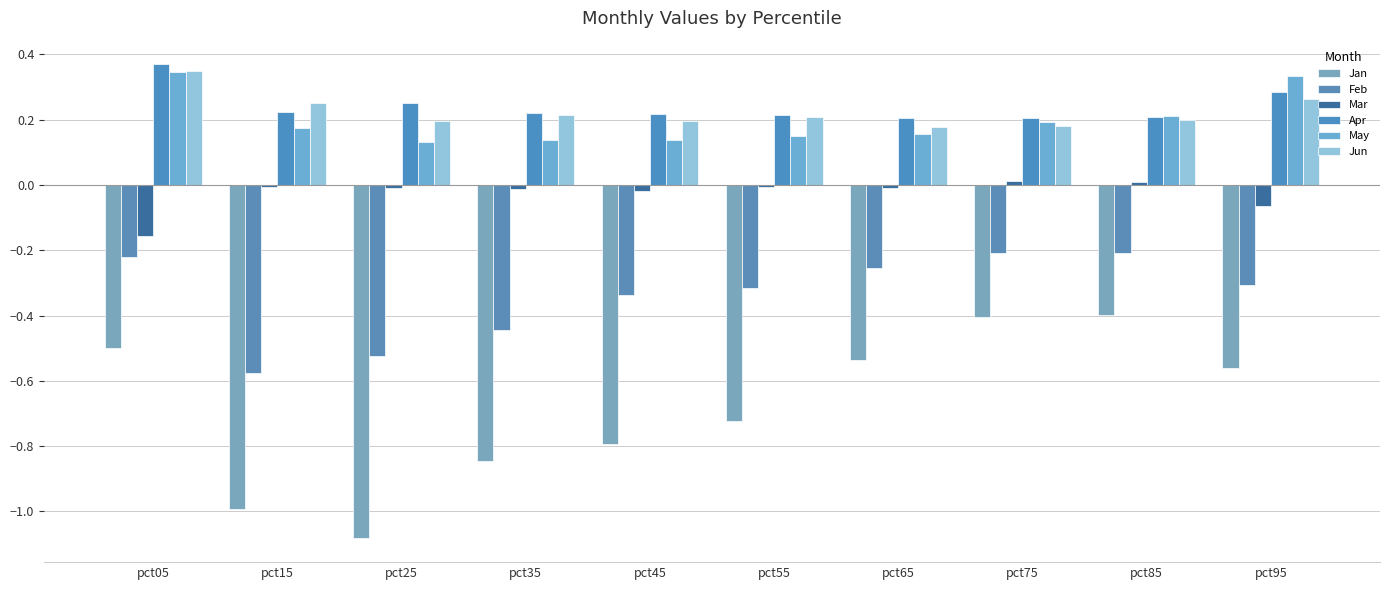

How many distinct data groups are displayed?

6